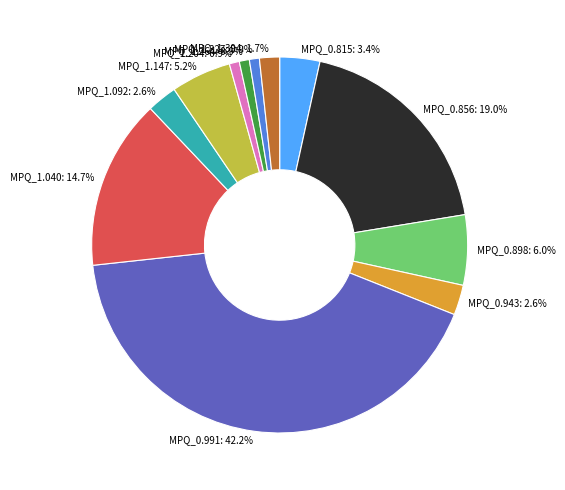

Is there any slice that represents more than half of the pie?

No